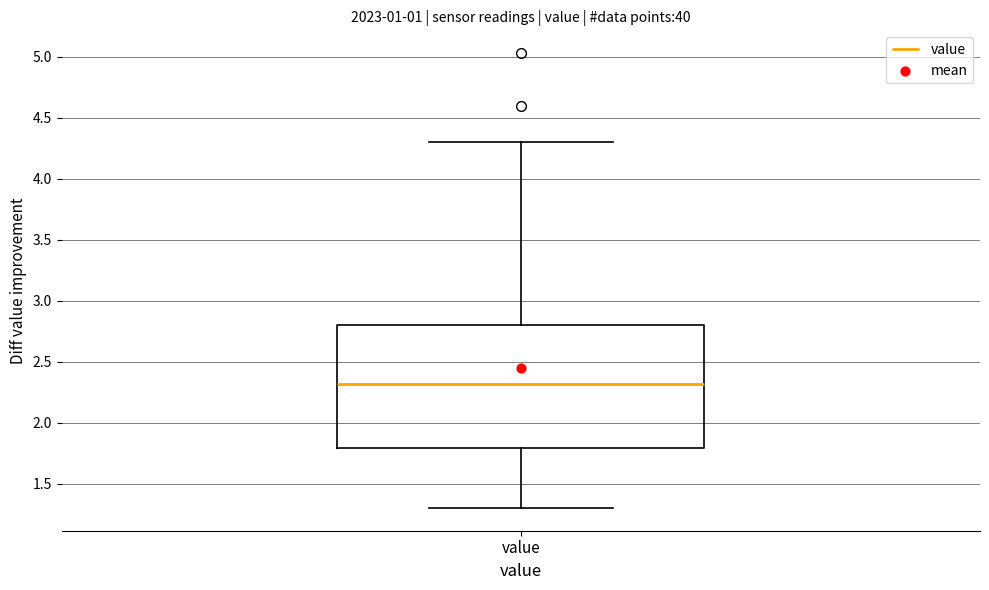

Transcribe this box plot: give where the median line is, the range the box spans, and where the two whiskers end, as read against the y-axis. The values are not printed on the chart, so give them approximately, as read against the axis.

median 2.3, box 1.8 to 2.8, whiskers 1.3 to 4.3